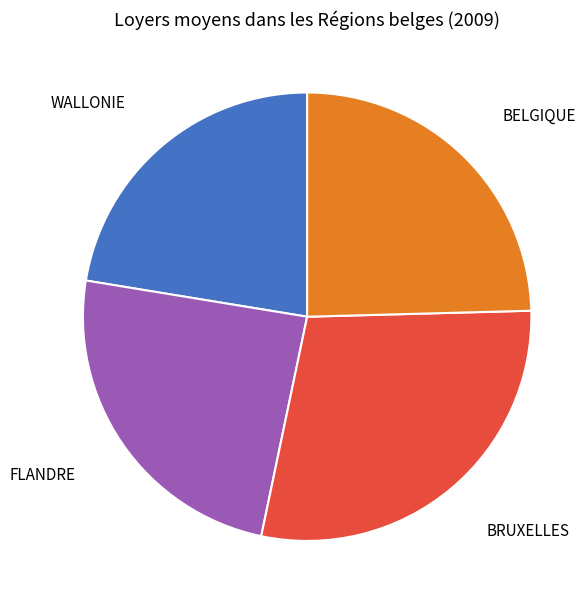

Count the number of slices in the pie.

4